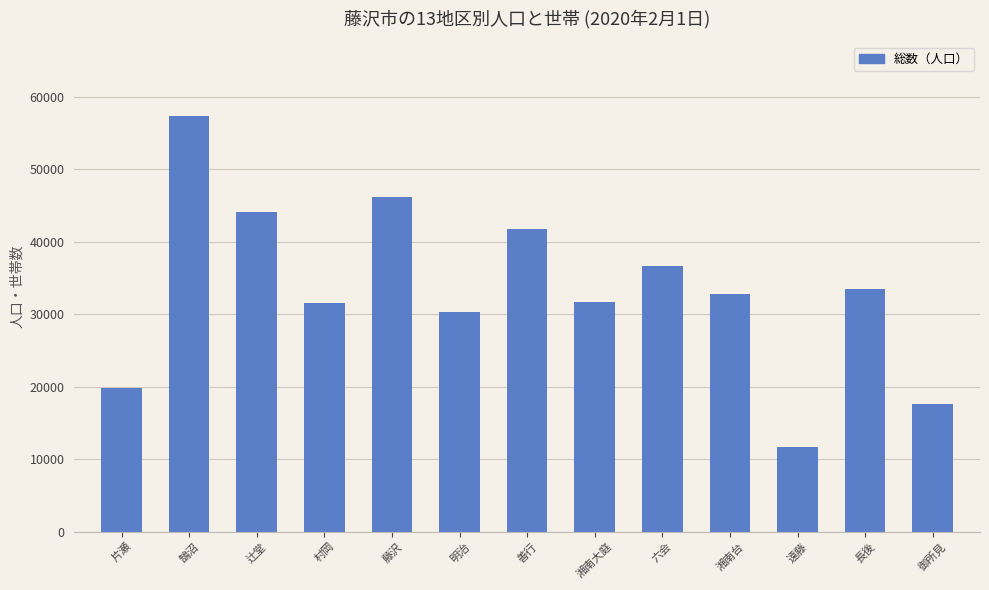

What is the maximum value shown in the chart?

57287